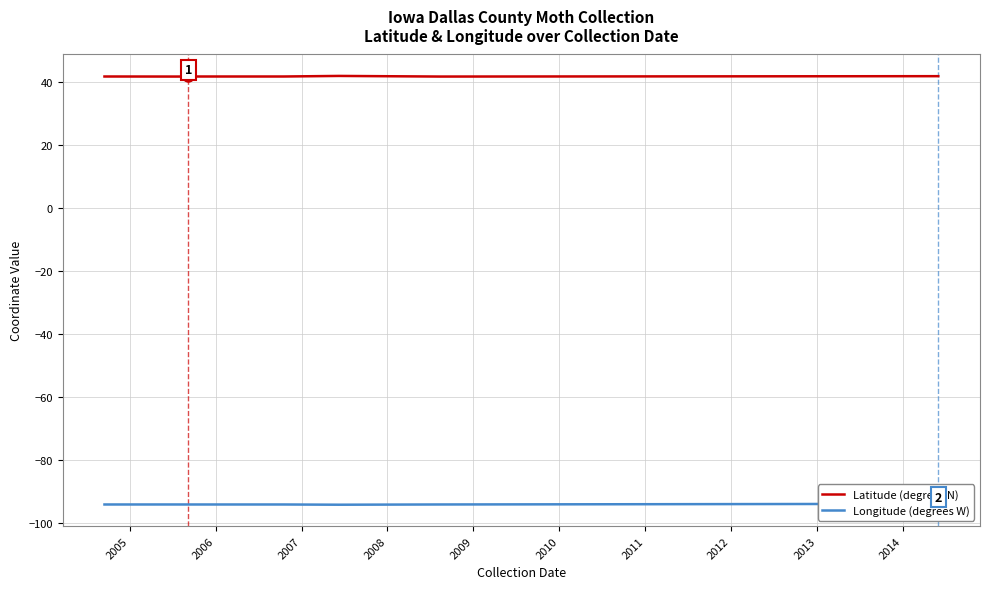

Reading left to right, list all the values displayed in this chart.

Latitude (degrees N): 41.7	41.7	41.7	41.6	41.7	41.7	41.7	41.7	41.7	41.8	41.6	41.8	41.8
Longitude (degrees W): -94.0	-94.0	-94.0	-94.0	-94.0	-94.0	-94.0	-94.0	-94.0	-94.1	-94.0	-93.8	-93.8